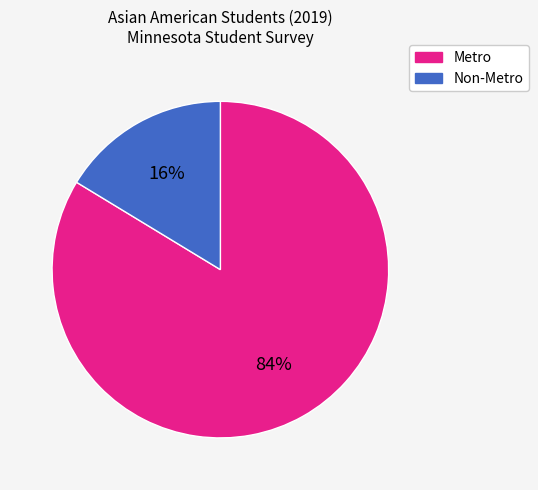

Do Non-Metro and Metro together represent more than half of the pie?

Yes